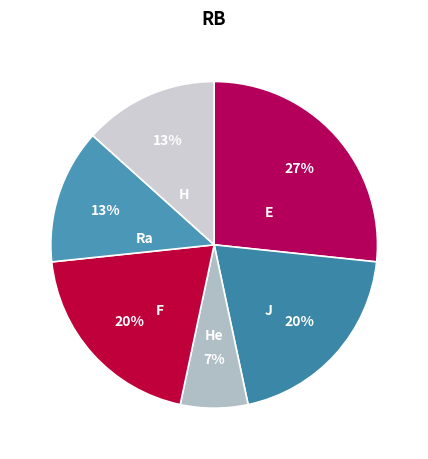

Does any single category account for the majority?

No